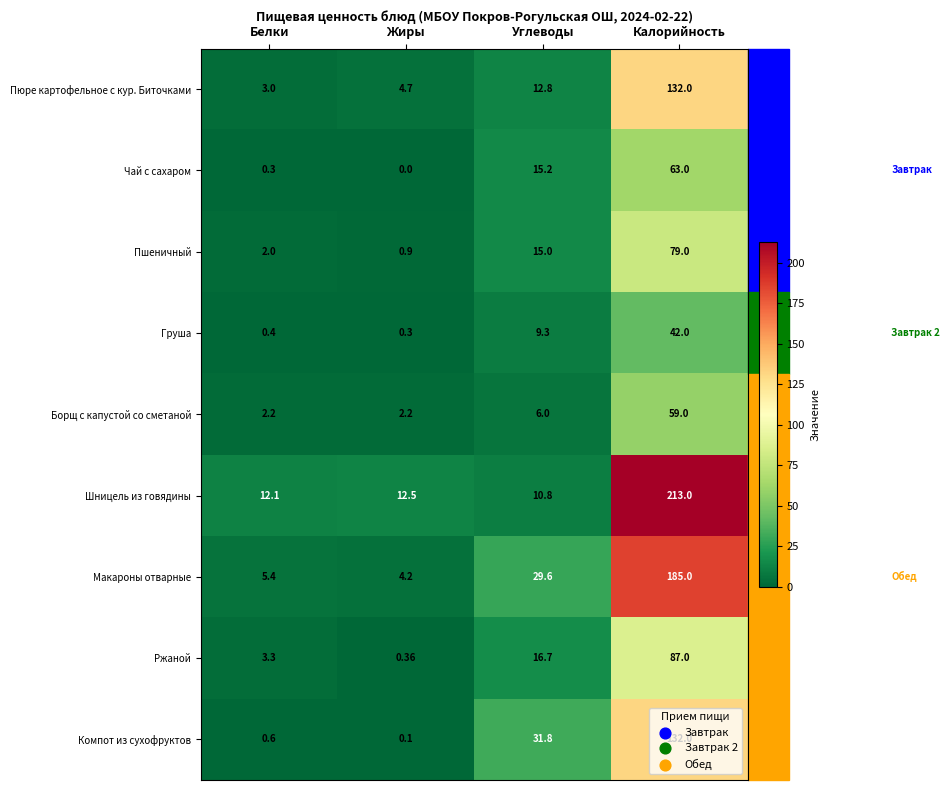

Between Белки and Жиры, which series saw the biggest shift?

Ржаной